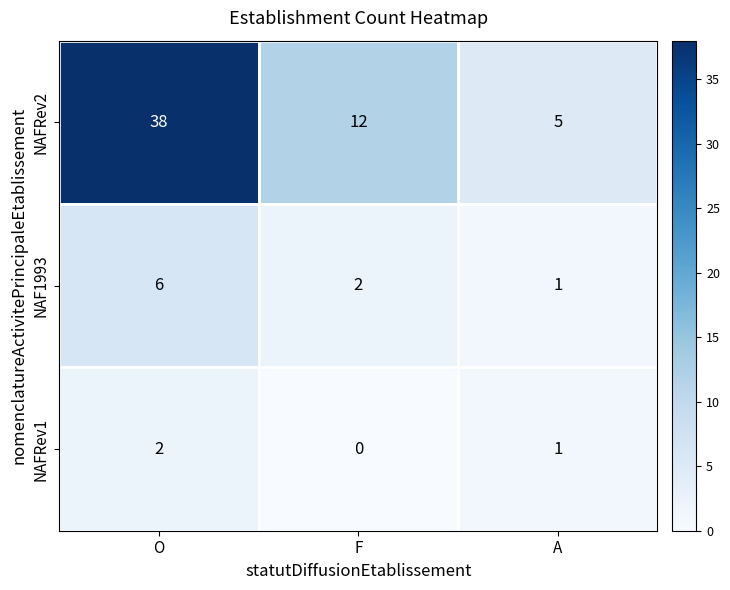

Which category has the lowest value in the NAFRev2 series?

A